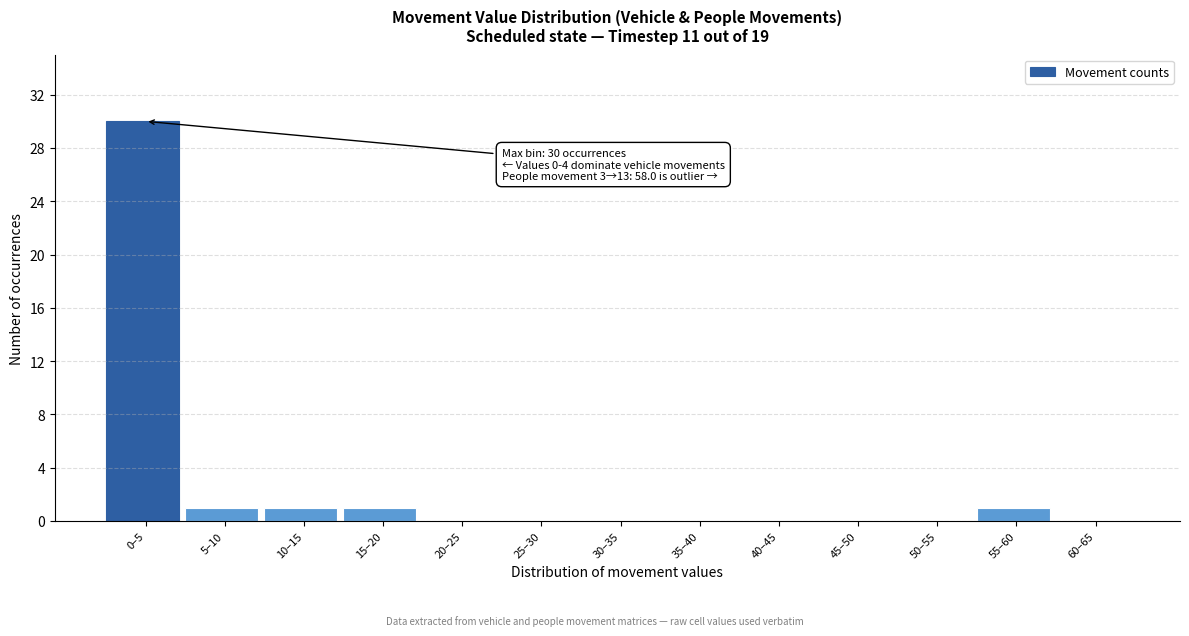

Reading right to left, what are all the values shown in this chart?

60–65=0	55–60=1	50–55=0	45–50=0	40–45=0	35–40=0	30–35=0	25–30=0	20–25=0	15–20=1	10–15=1	5–10=1	0–5=30